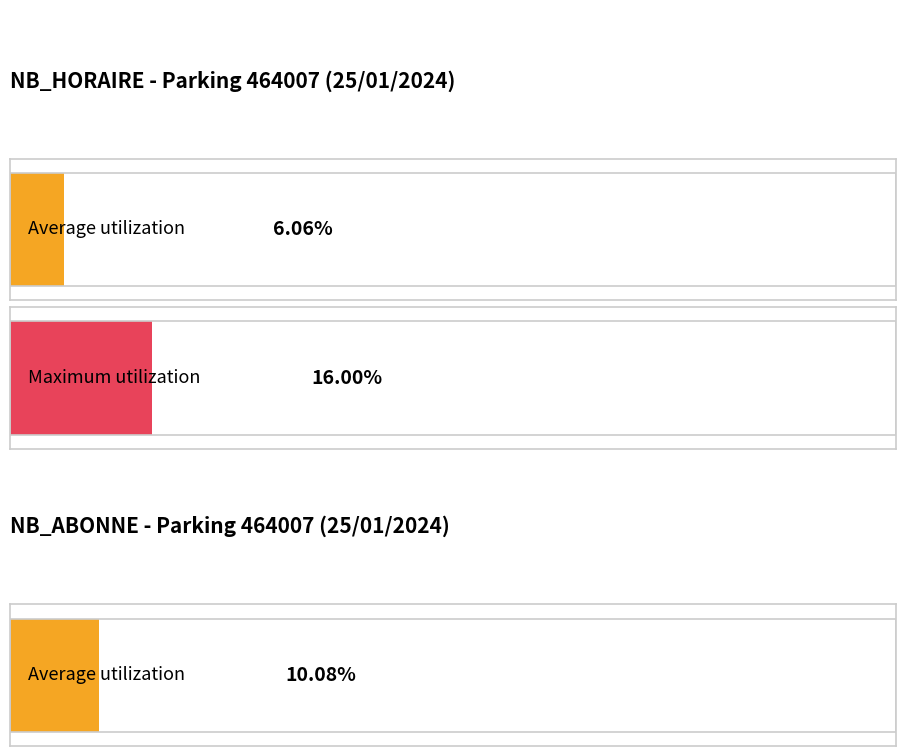

Does the chart contain any negative values?

No